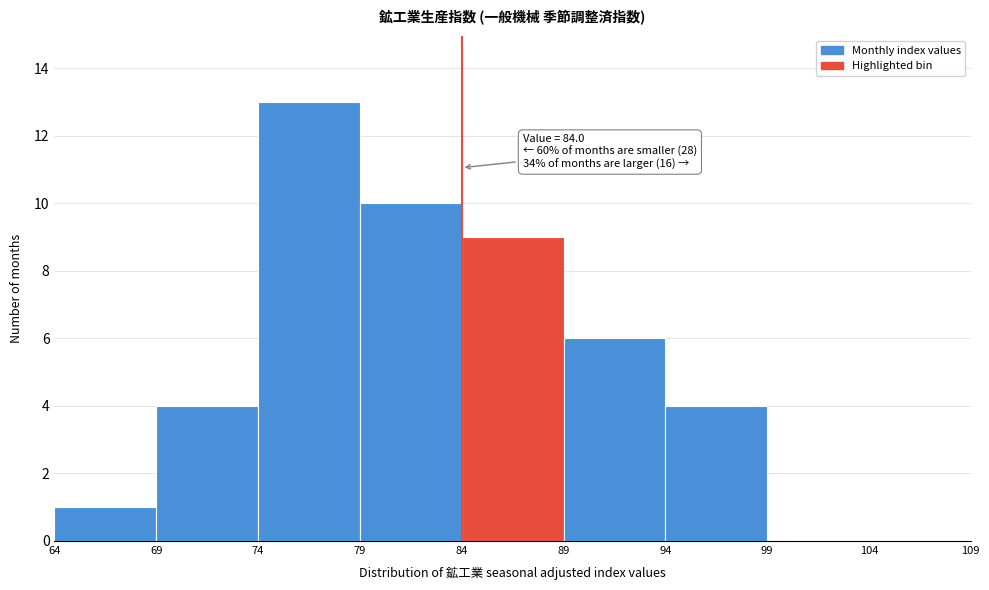

Over which range of the x-axis is the bar tallest?

74 to 79